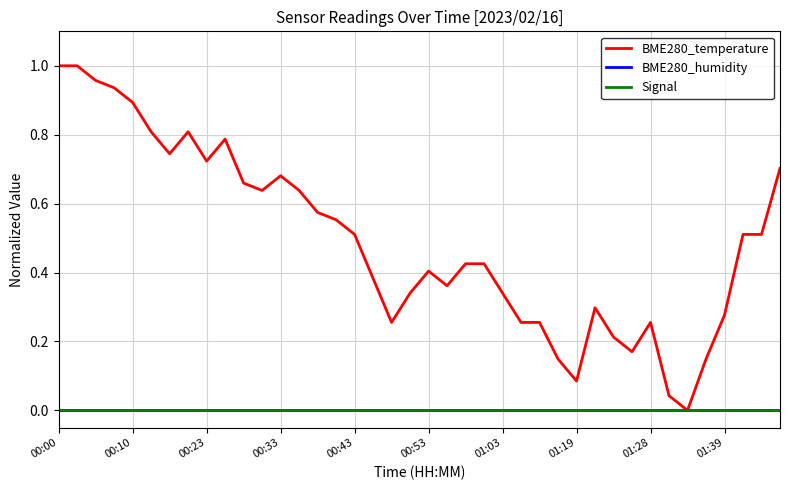

Reading left to right, transcribe all the data shown in this chart.

BME280_temperature: 1.0	1.0	1.0	0.9	0.9	0.8	0.7	0.8	0.7	0.8	0.7	0.6	0.7	0.6	0.6	0.6	0.5	0.4	0.3	0.3	0.4	0.4	0.4	0.4	0.3	0.3	0.3	0.1	0.1	0.3	0.2	0.2	0.3	0.0	0.0	0.1	0.3	0.5	0.5	0.7
BME280_humidity: 0.0	0.0	0.0	0.0	0.0	0.0	0.0	0.0	0.0	0.0	0.0	0.0	0.0	0.0	0.0	0.0	0.0	0.0	0.0	0.0	0.0	0.0	0.0	0.0	0.0	0.0	0.0	0.0	0.0	0.0	0.0	0.0	0.0	0.0	0.0	0.0	0.0	0.0	0.0	0.0
Signal: 0.0	0.0	0.0	0.0	0.0	0.0	0.0	0.0	0.0	0.0	0.0	0.0	0.0	0.0	0.0	0.0	0.0	0.0	0.0	0.0	0.0	0.0	0.0	0.0	0.0	0.0	0.0	0.0	0.0	0.0	0.0	0.0	0.0	0.0	0.0	0.0	0.0	0.0	0.0	0.0